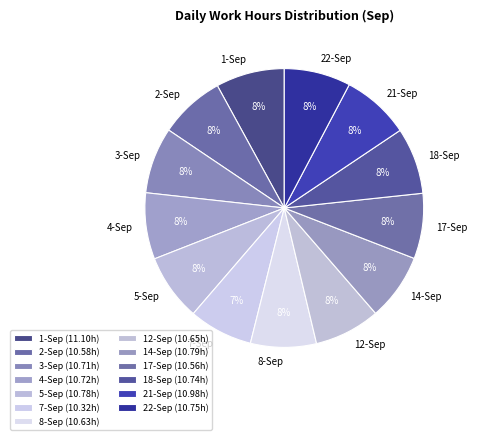

To the nearest percent, what is the average slice percentage?

8%